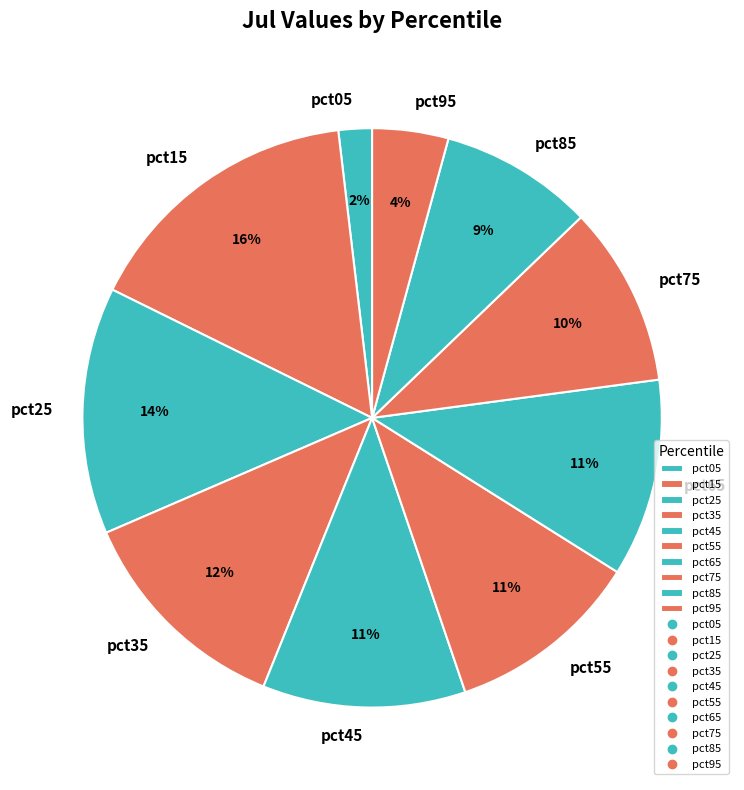

To the nearest percent, what is the difference between the pct95 and pct55 slice percentages?

7%